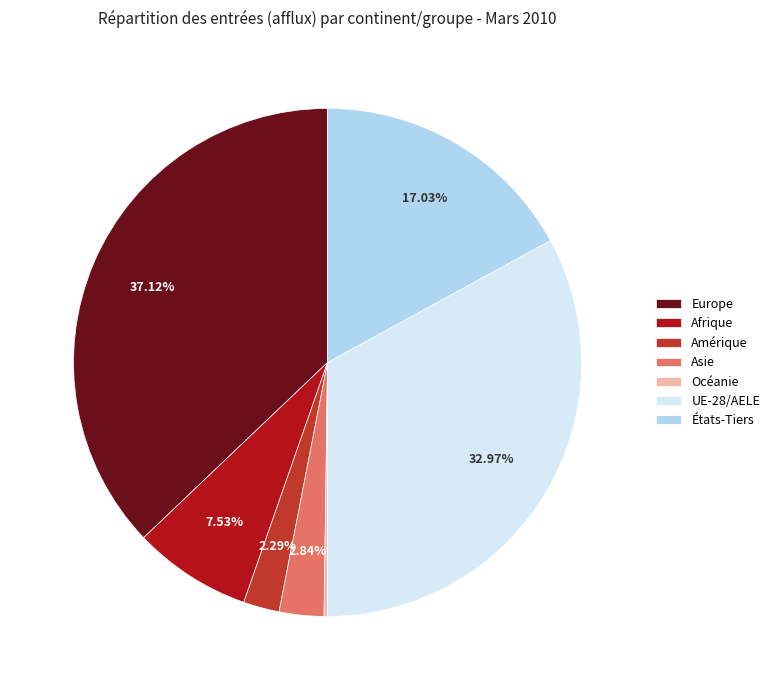

Does Afrique account for over 50% of the chart?

No